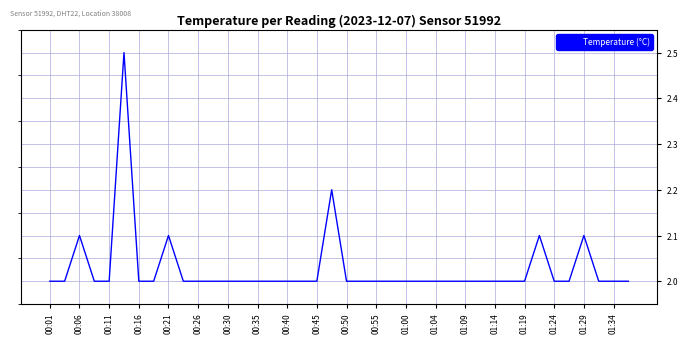

What is the maximum value shown in the chart?

2.5